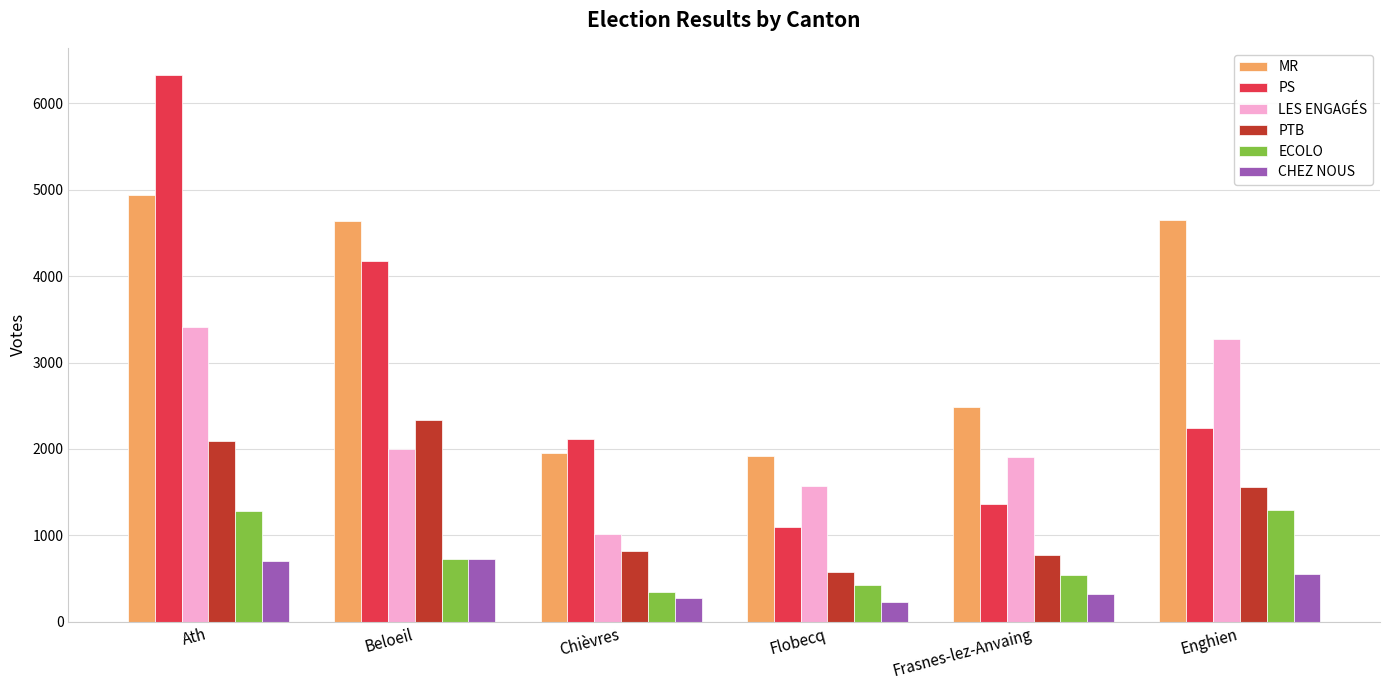

What is the smallest value displayed?

230